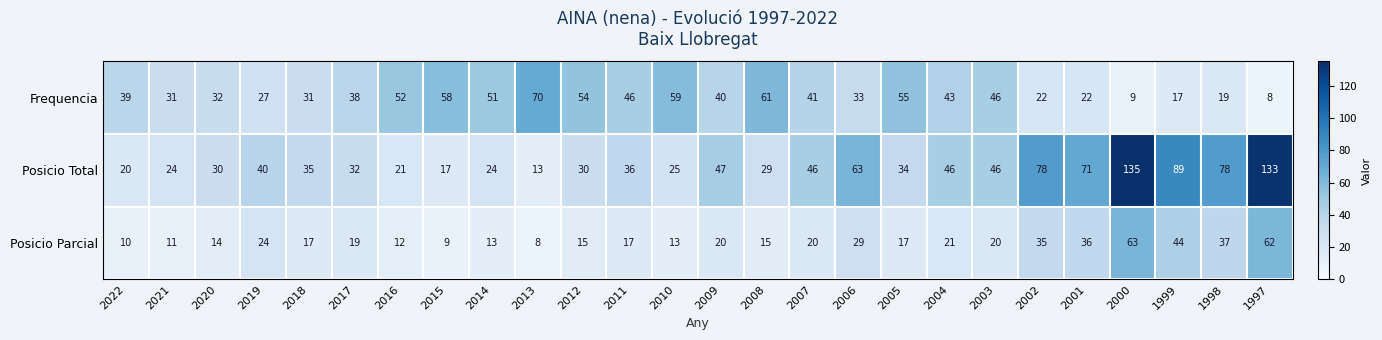

Which series has the largest total across all categories?

Posicio Total